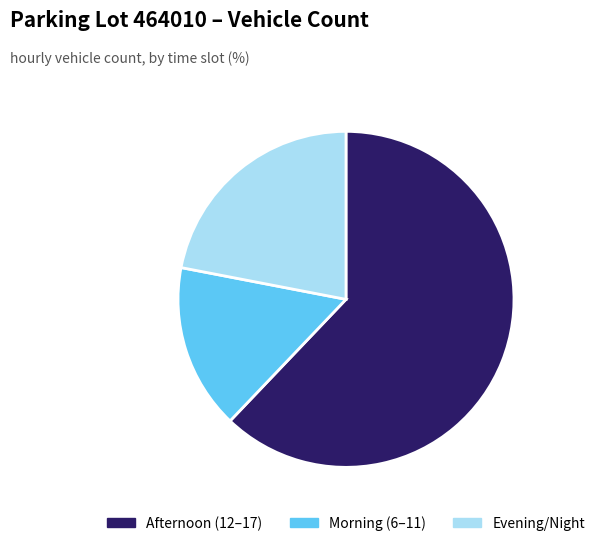

Which category has the biggest portion of the pie?

Afternoon (12–17)